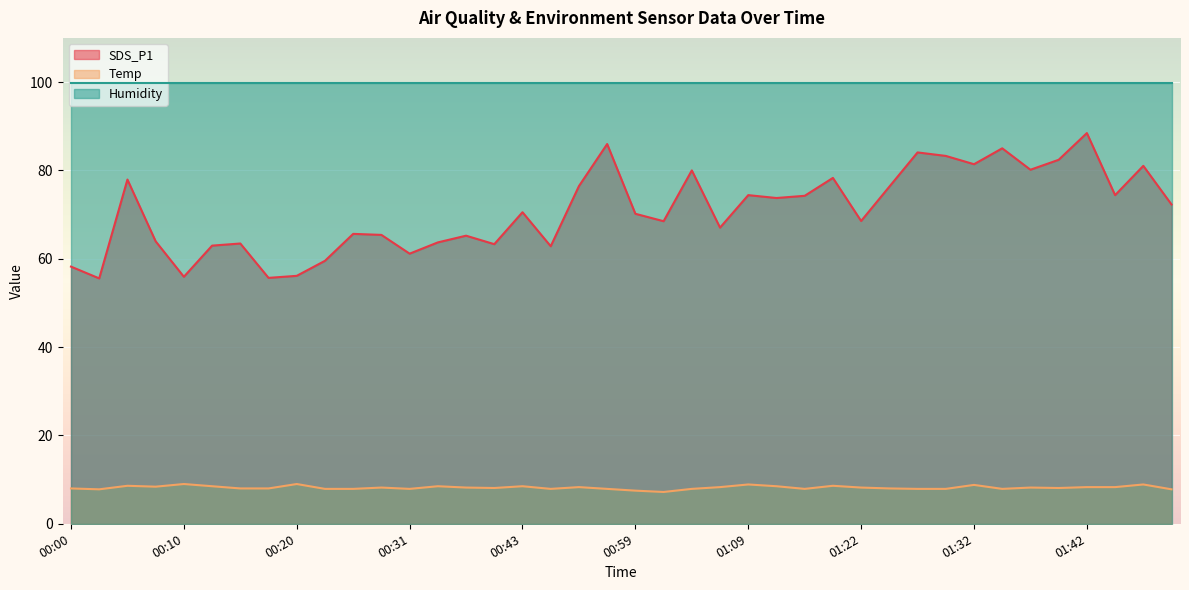

Count the number of data series in this chart.

3